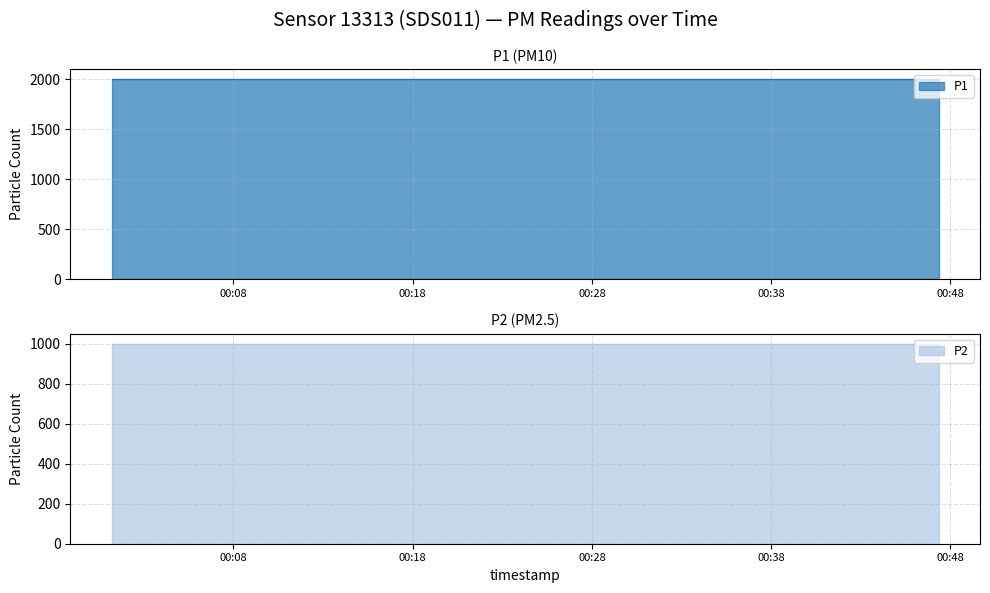

Which label corresponds to the smallest value in the chart?

2022-08-19T00:01:12